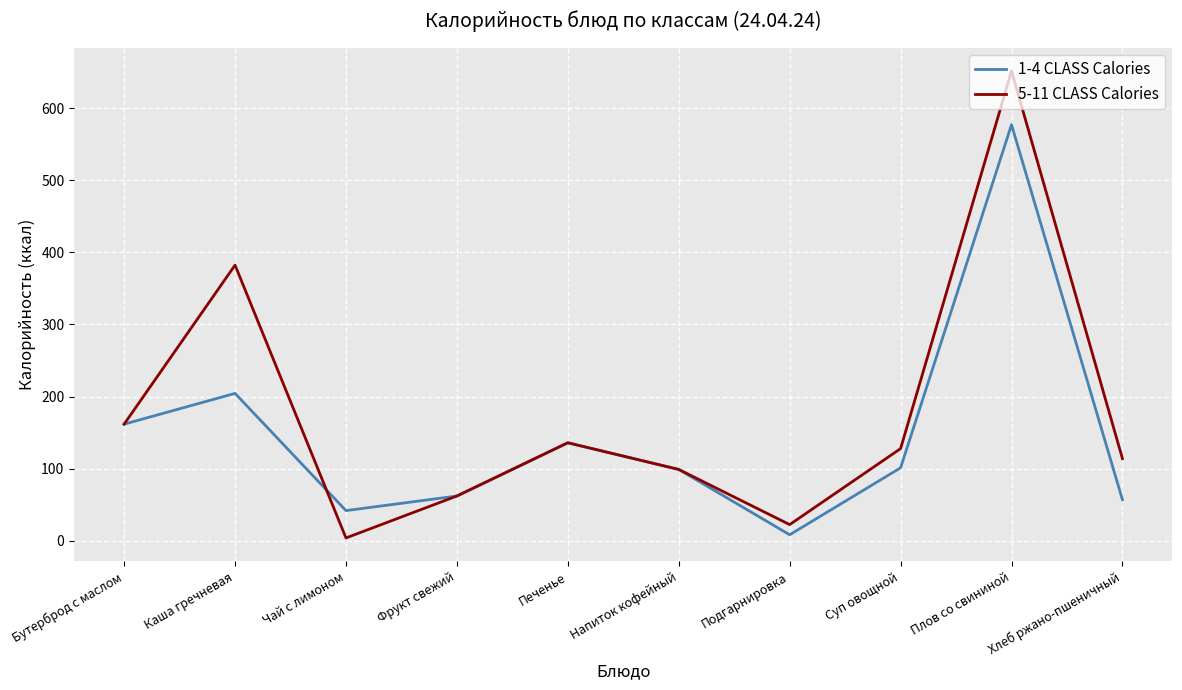

True or false: 5-11 CLASS Calories has more than 1 points higher than both neighbors.

True